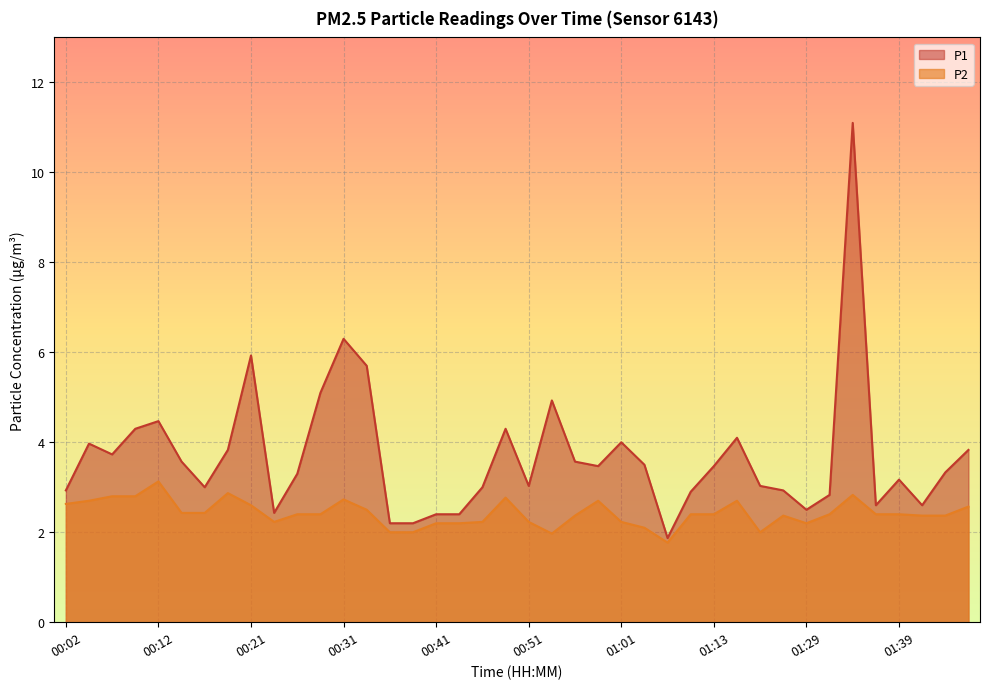

How many data points in P1 are above 3?

25